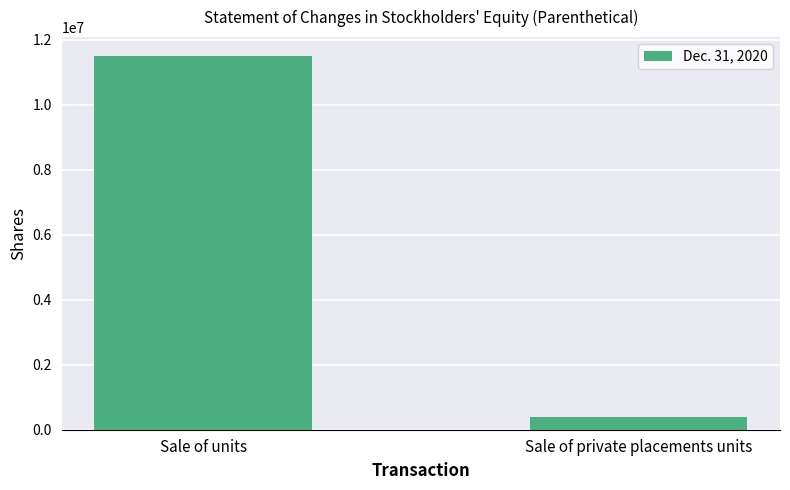

Which category has the highest value across all series?

Sale of units